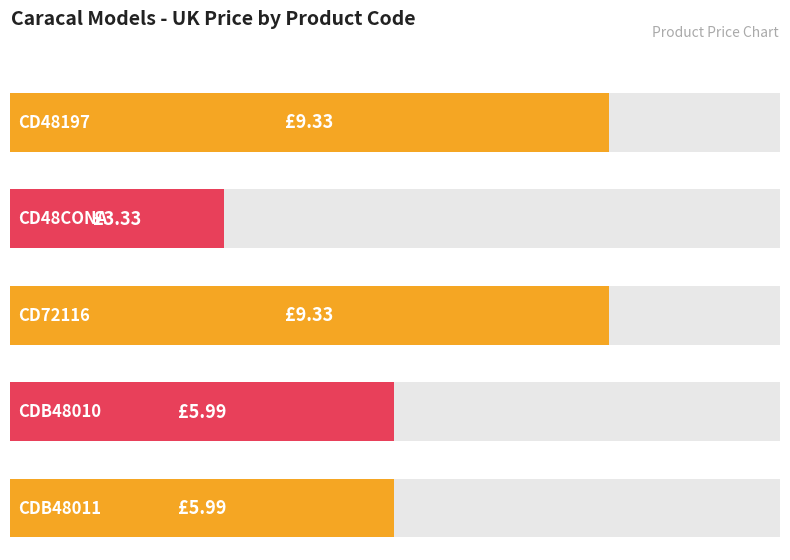

What is the ratio of the value at CD48197 to the value at CD48CONA?

2.8